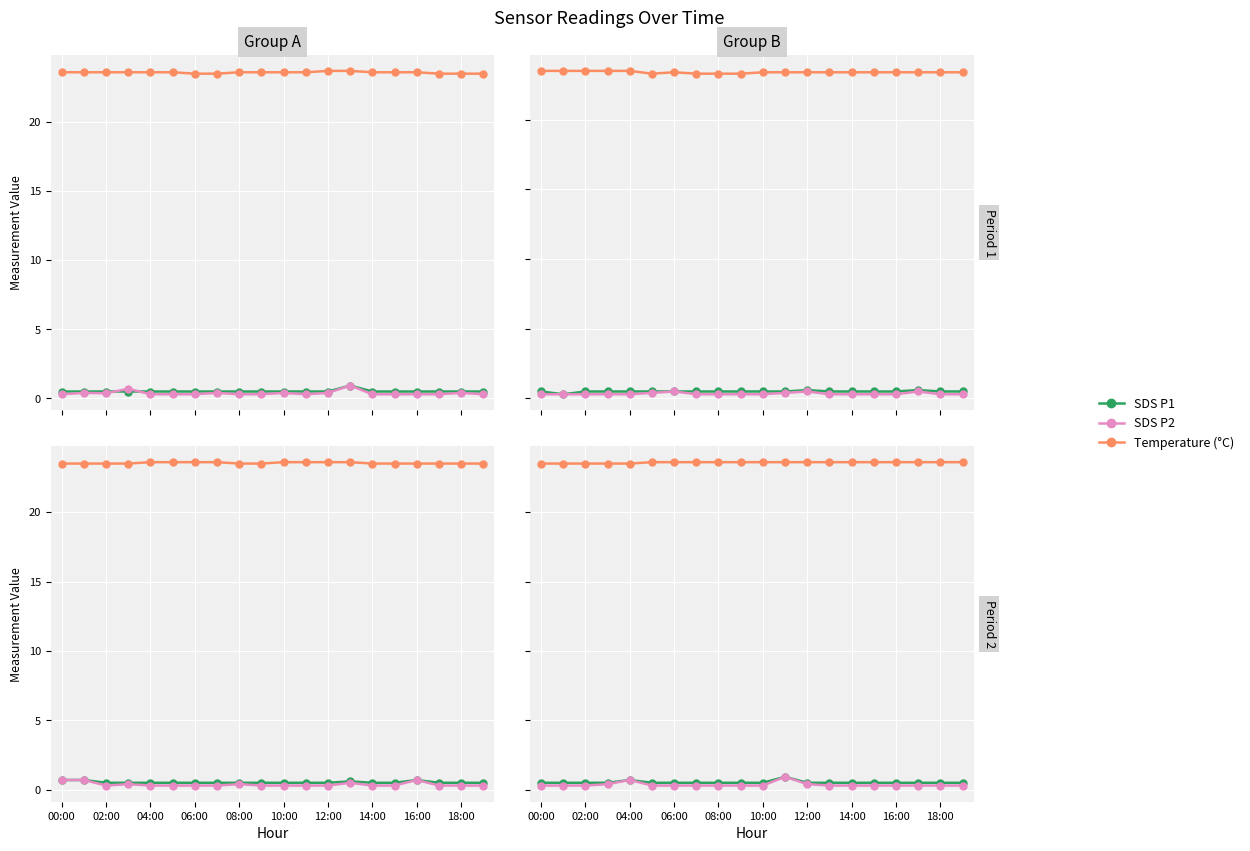

True or false: Temperature (°C) and SDS P2 intersect in this chart.

False